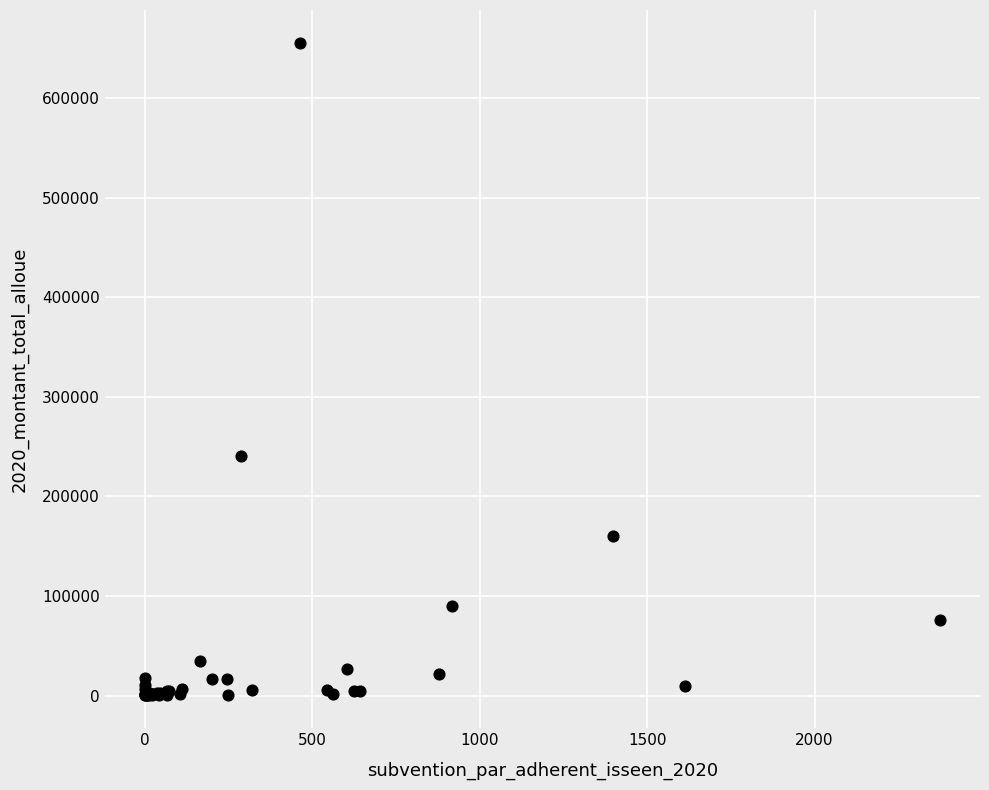

What Y value in the scatter plot is closest to 328008?

240345